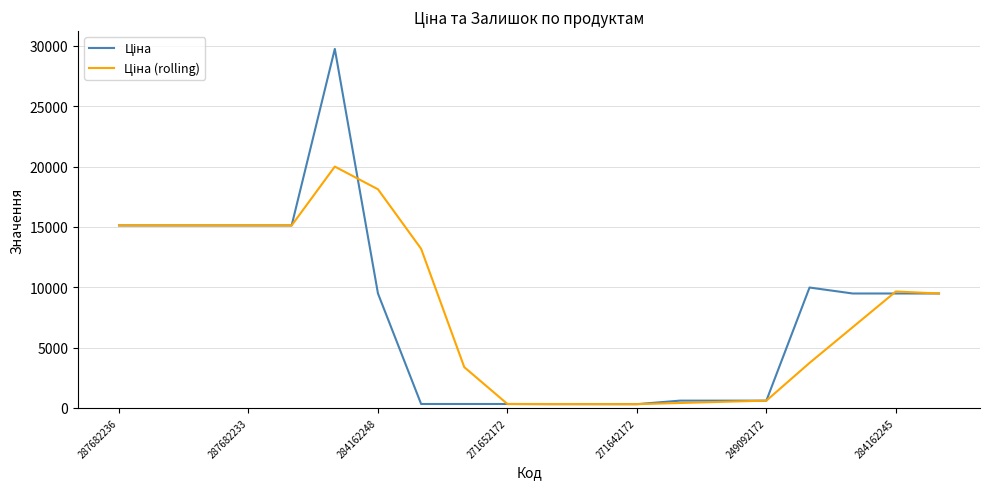

List the series in order of their peak value, highest first.

Ціна, Ціна (rolling)